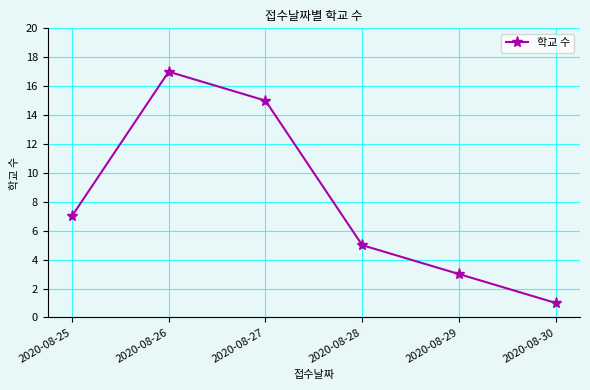

What is the smallest value displayed?

1